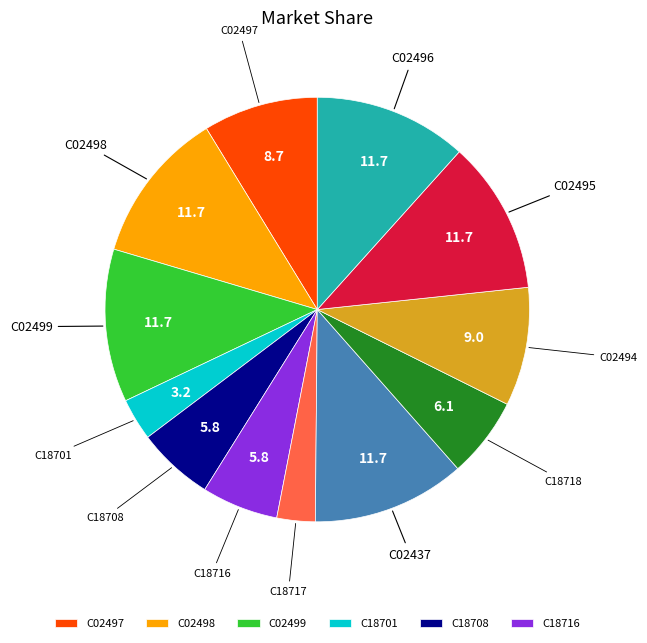

Is there a majority slice in this chart?

No